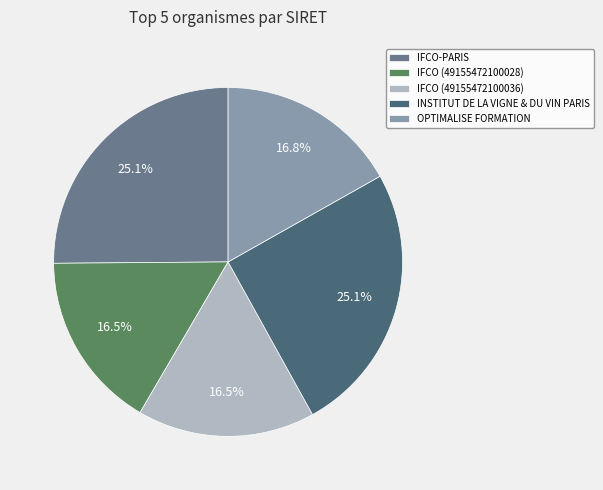

The OPTIMALISE FORMATION slice represents 2% of the pie. True or false?

False